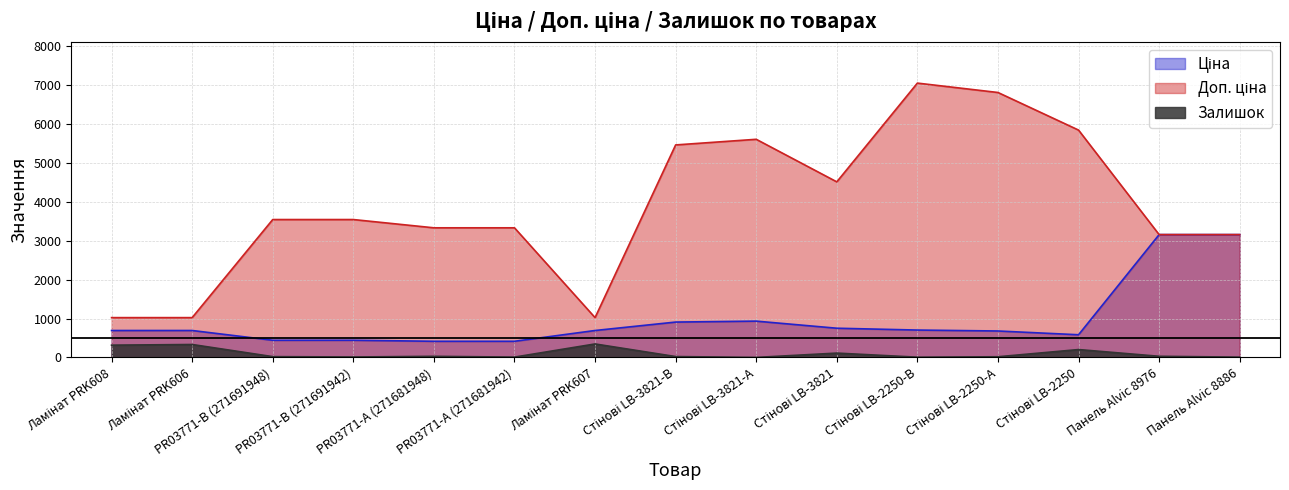

Which label corresponds to the largest value in the chart?

Стінові LB-2250-В